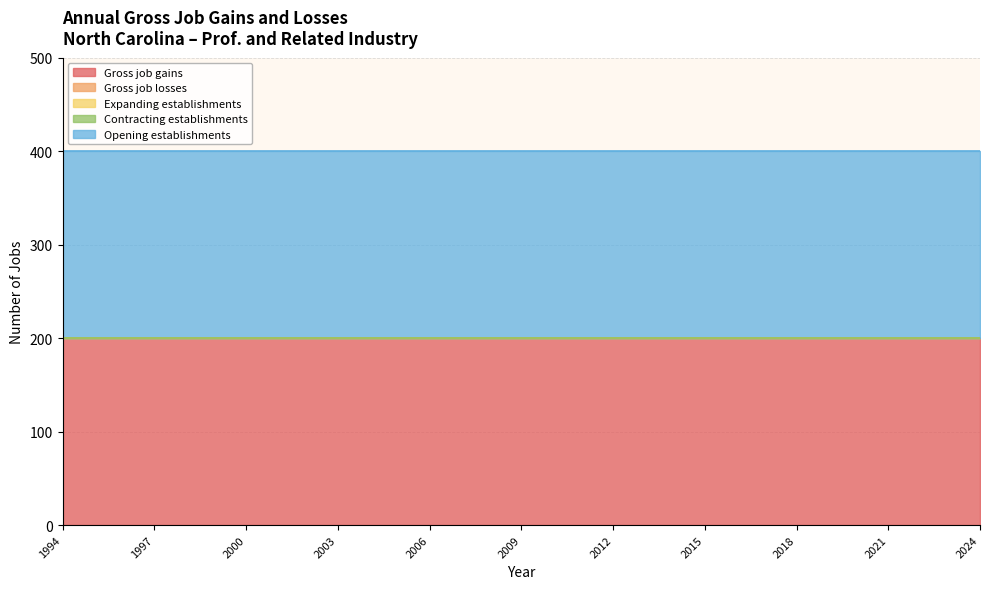

Which series has the largest total across all categories?

Gross job gains